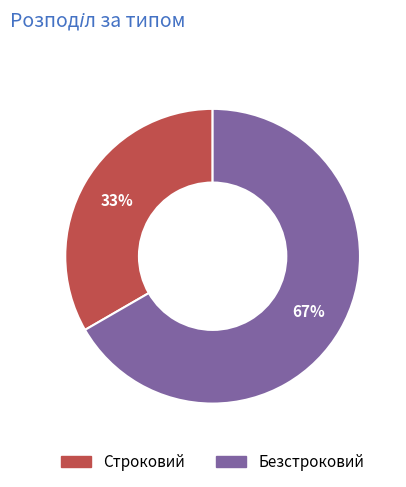

Is the sum of Строковий and Безстроковий greater than half?

Yes